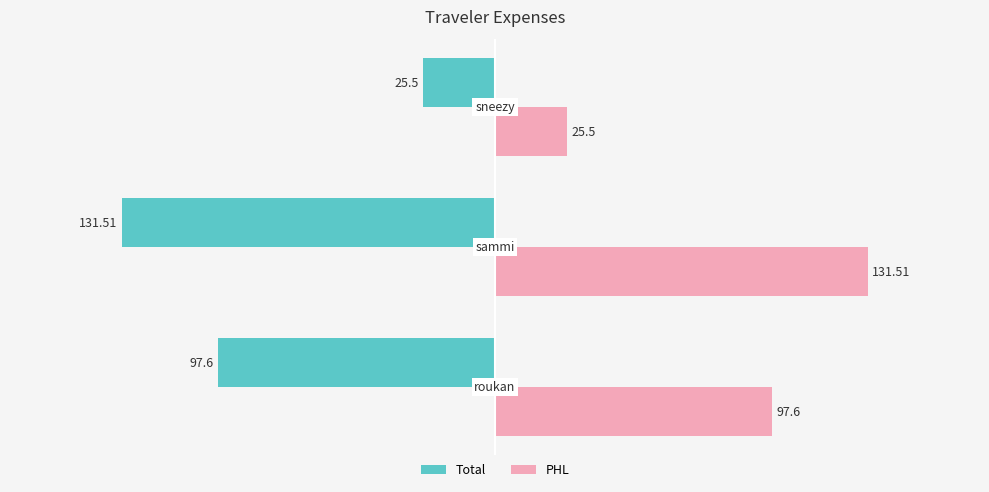

How many values in the Total series are below -97?

2